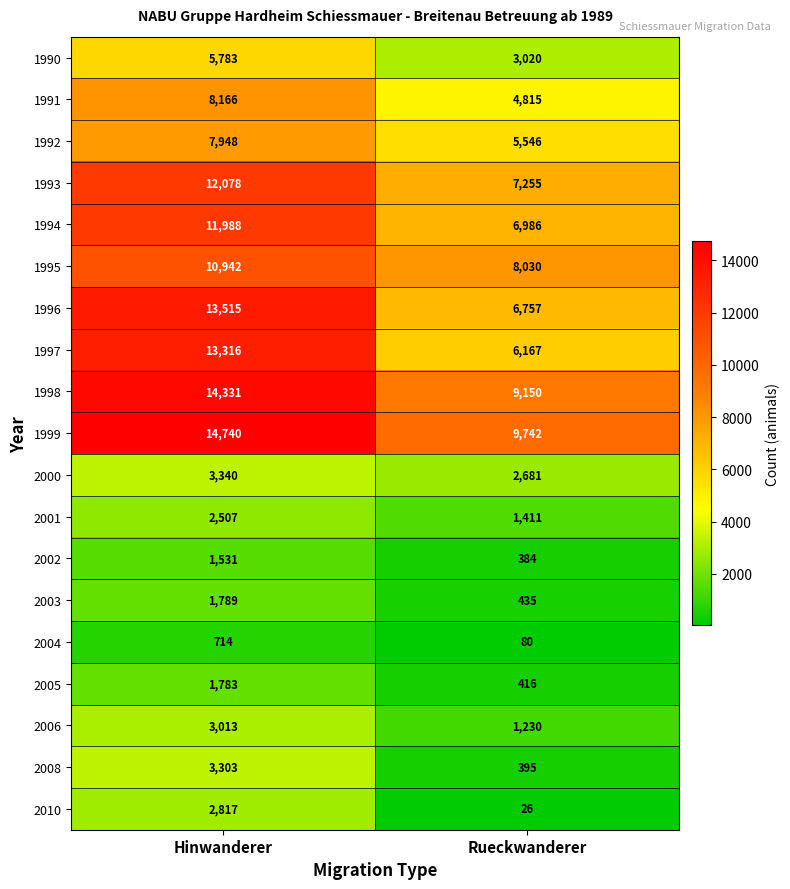

How many categories are shown in the chart?

2